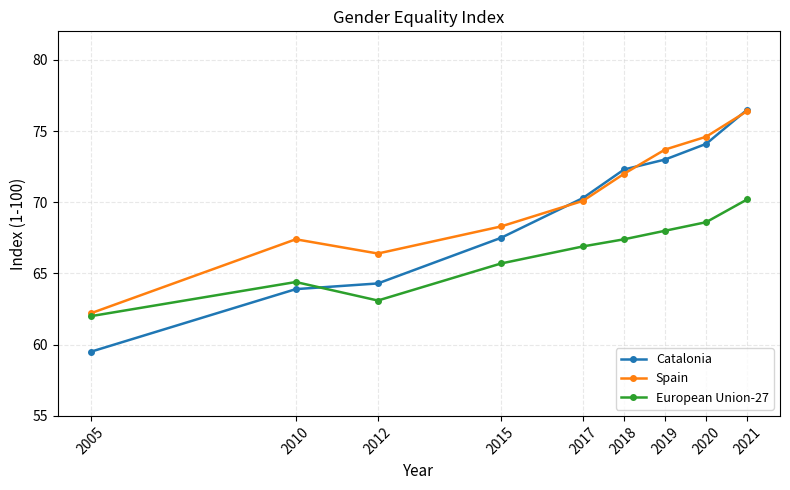

What is the difference between the second highest and second lowest values in the European Union-27 series?

5.5